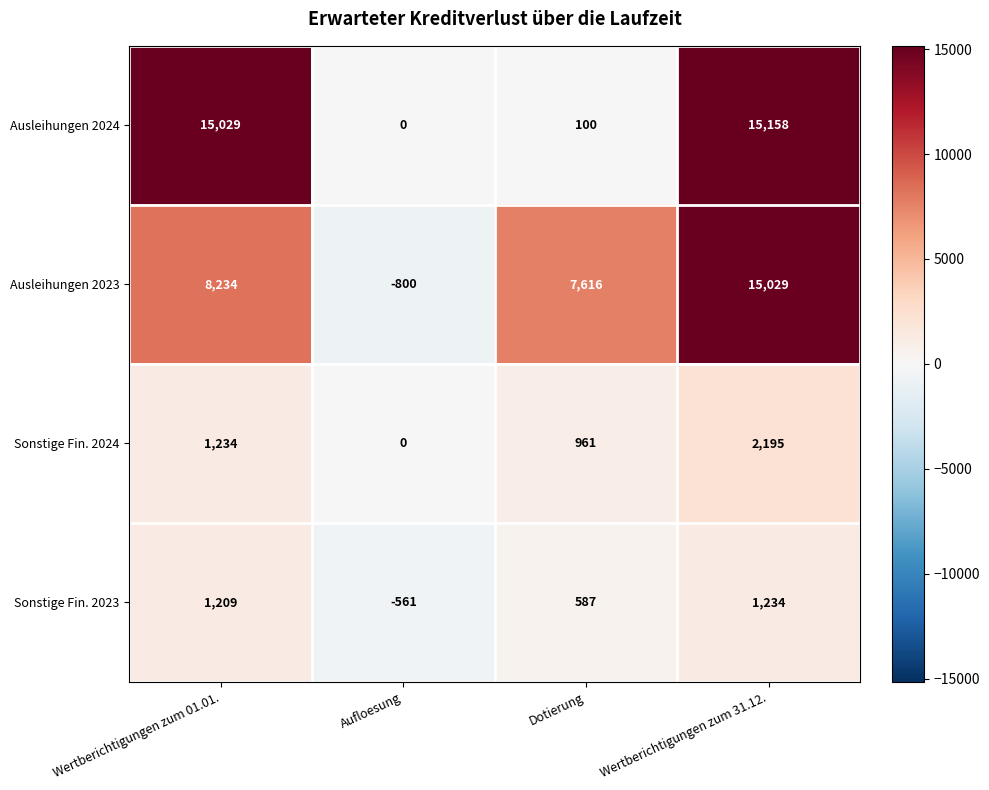

At which category does the chart reach its peak across all series?

Wertberichtigungen zum 31.12.